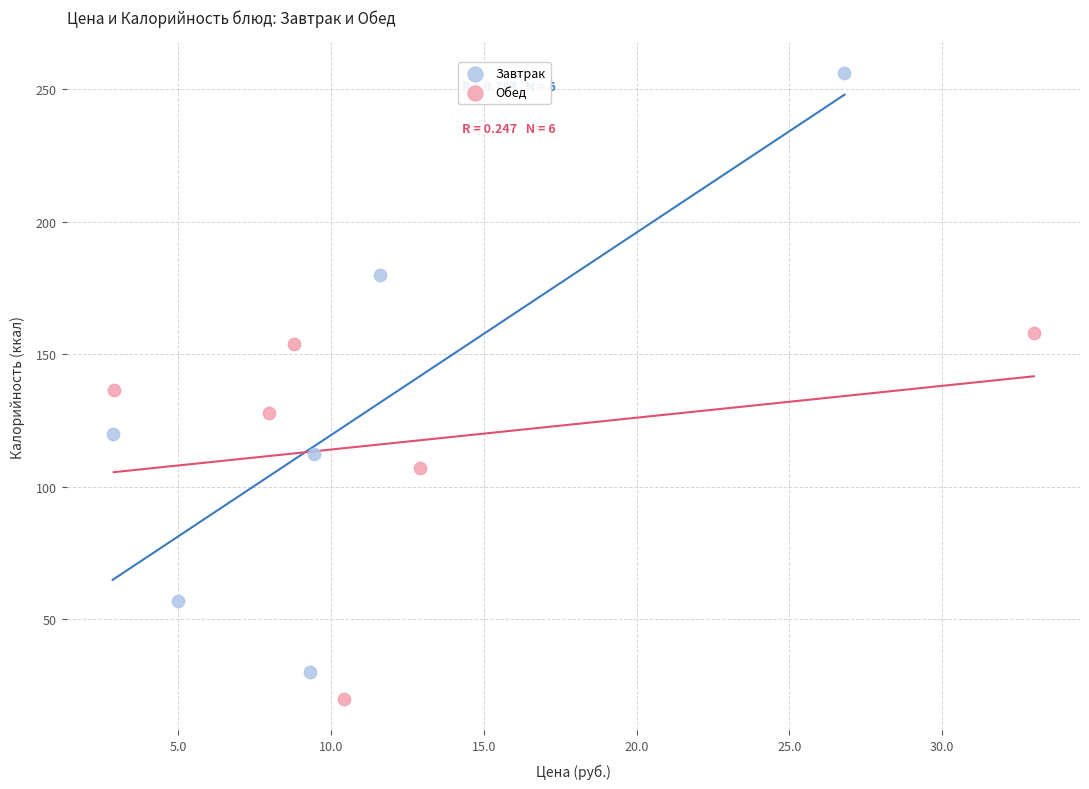

Which series contains the lowest Y value?

Обед